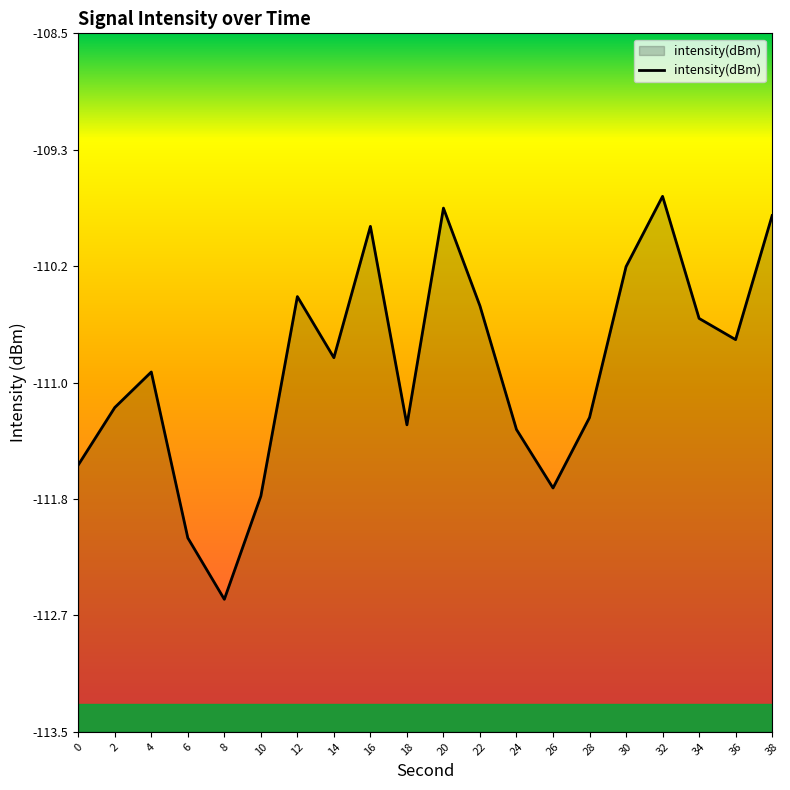

How many points are lower than both their immediate neighbors (excluding endpoints)?

5